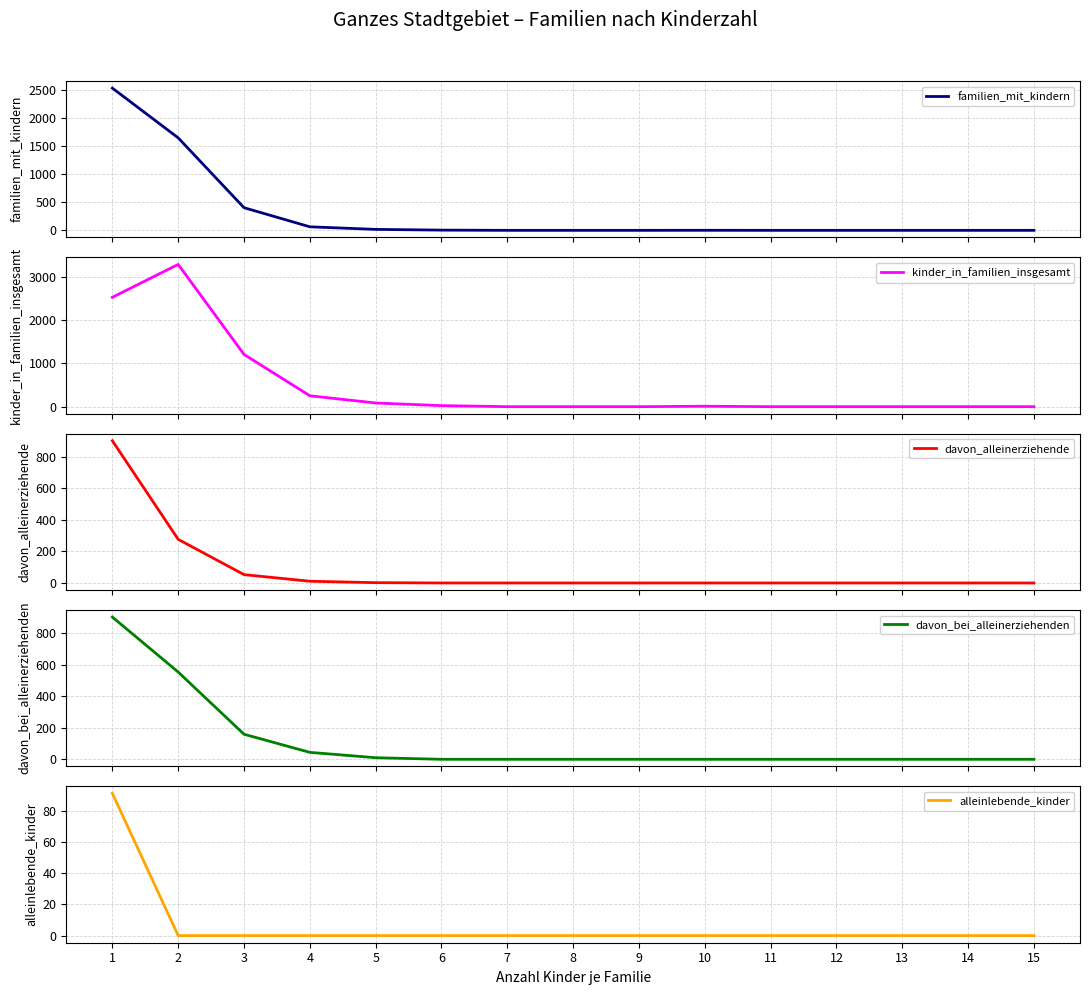

What is the difference between the second highest and minimum values in the davon_alleinerziehende series?

277